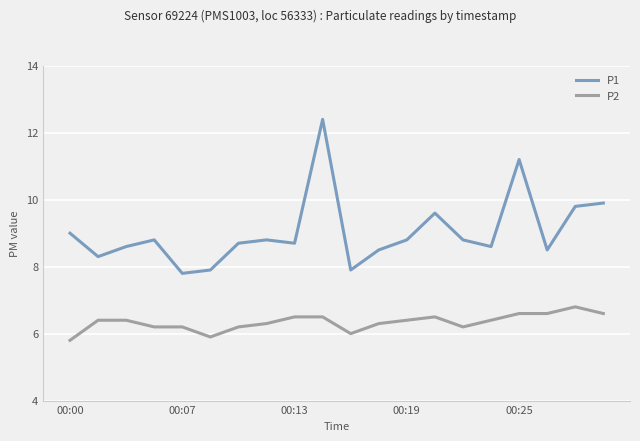

What is the difference between the maximum and minimum values in the P2 series?

1.0